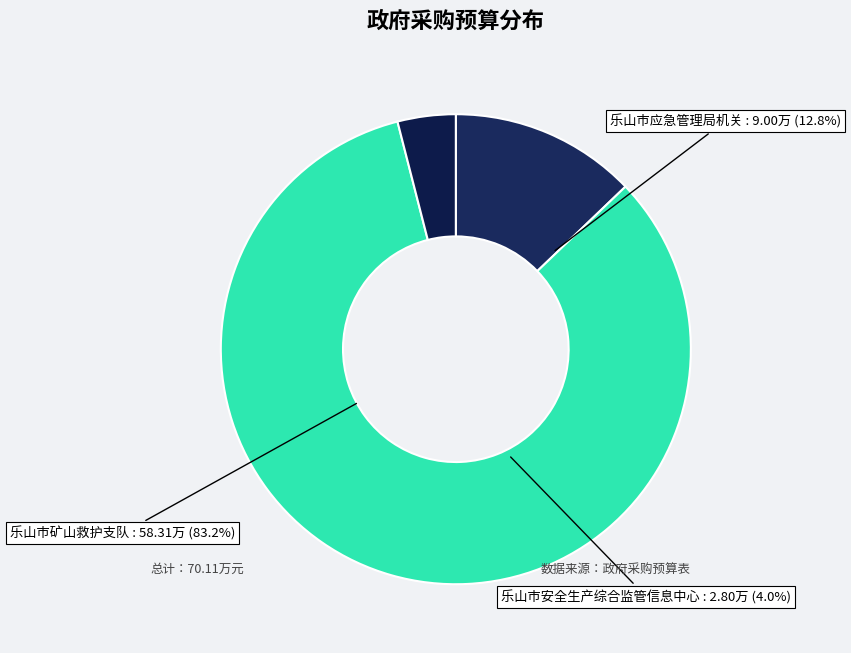

Rank the categories by value from lowest to highest.

乐山市安全生产综合监管信息中心, 乐山市应急管理局机关, 乐山市矿山救护支队